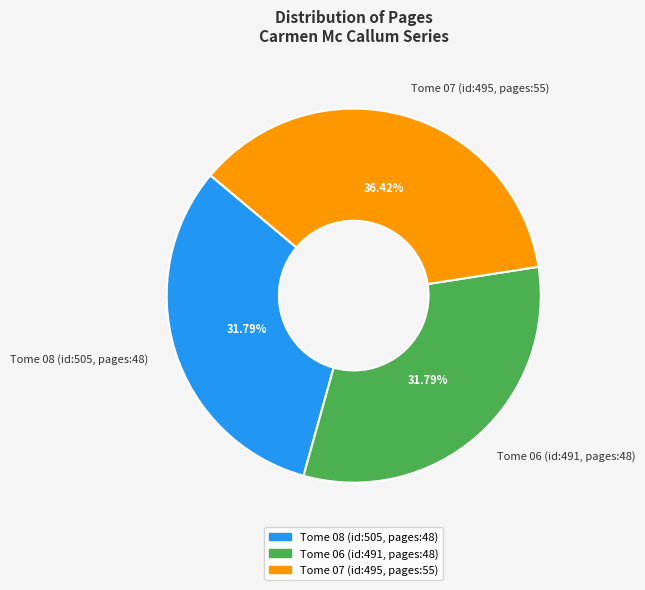

How many slices are in this pie chart?

3